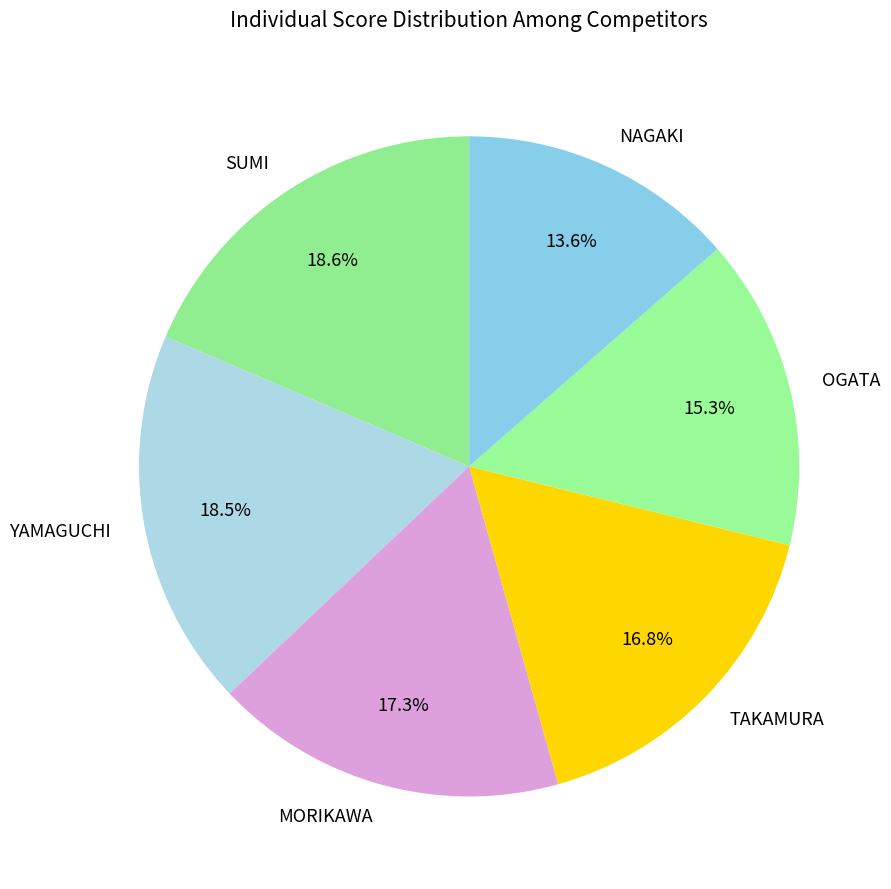

How many segments does this pie chart have?

6